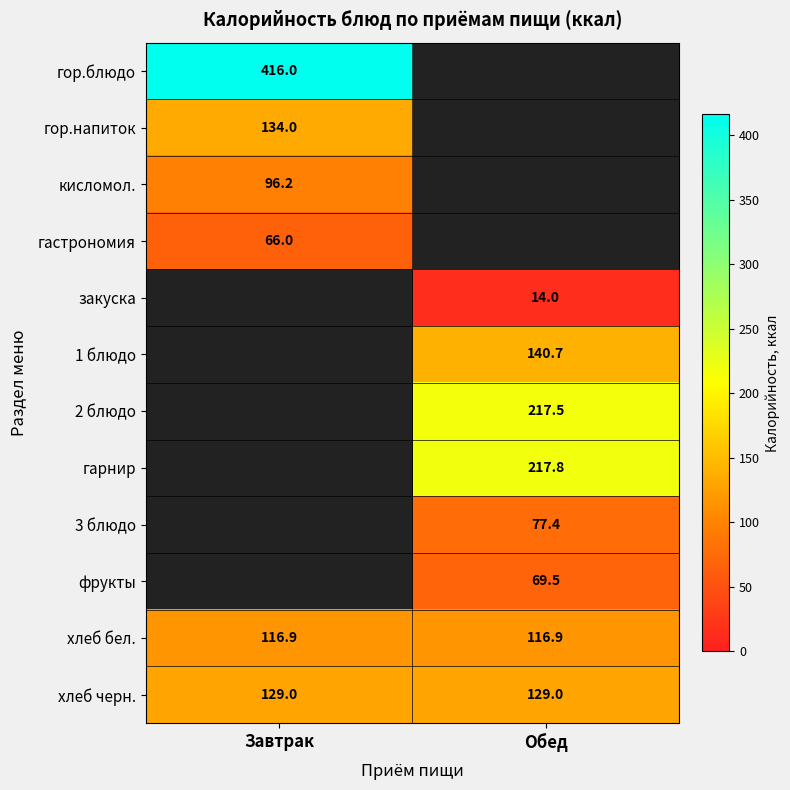

Is it true that закуска equals 14.0 at Обед?

True